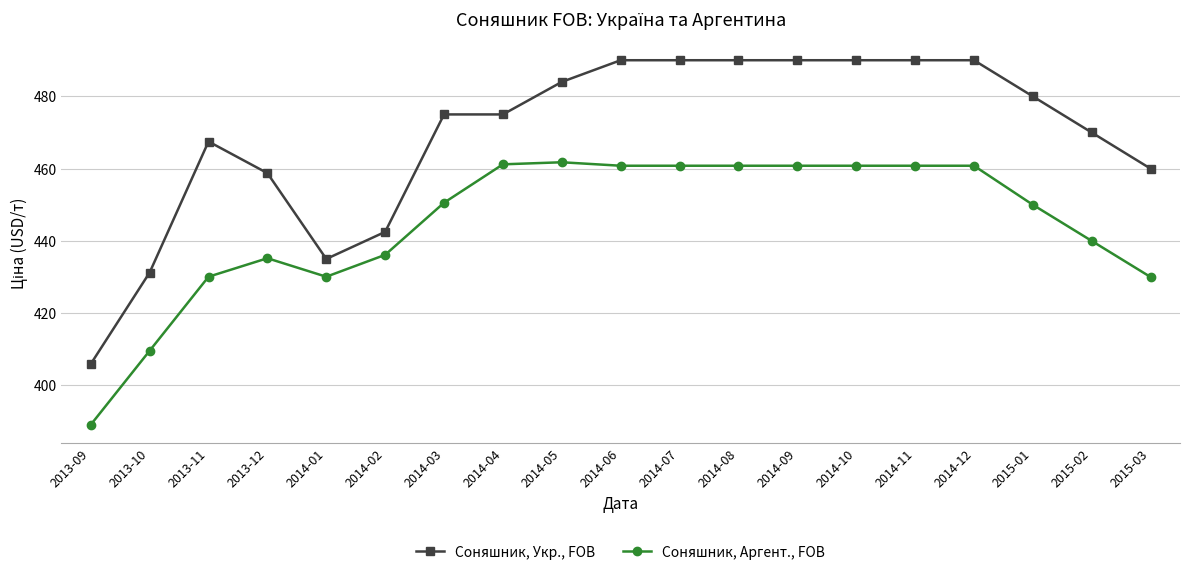

At which category does Соняшник, Аргент., FOB reach its first local valley?

2014-01